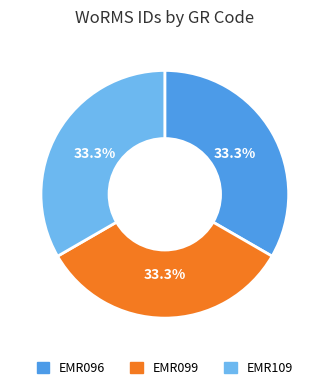

Is it true that EMR096 is 33% of the pie?

True